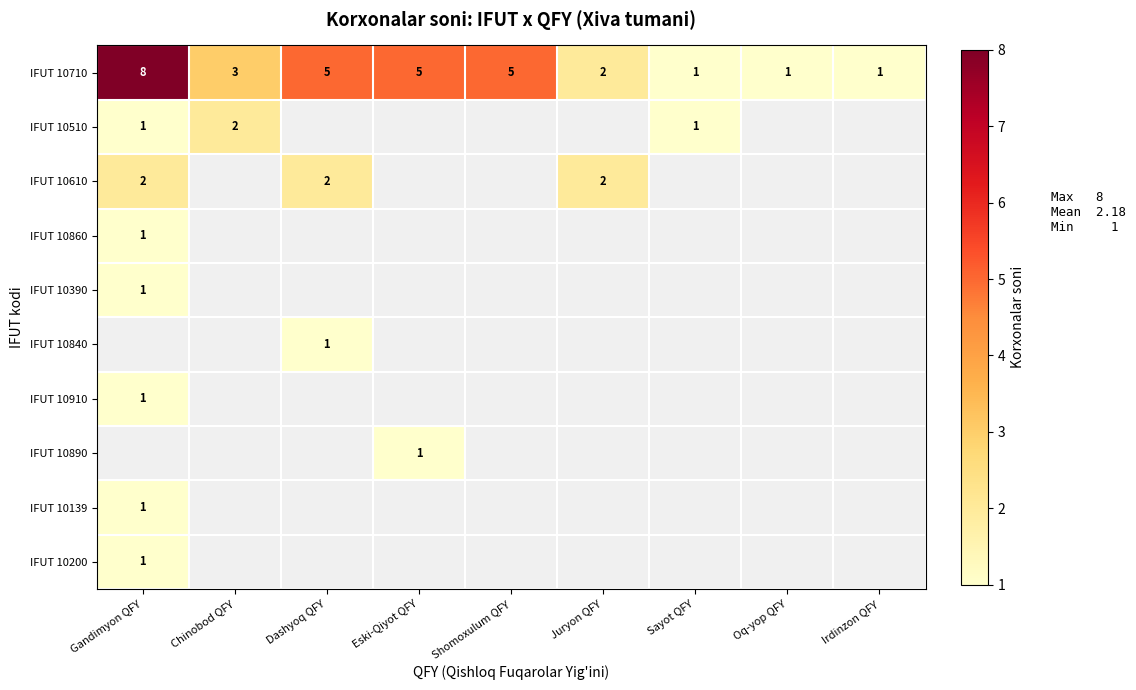

Read the IFUT 10710 value at Gandimyon QFY.

8